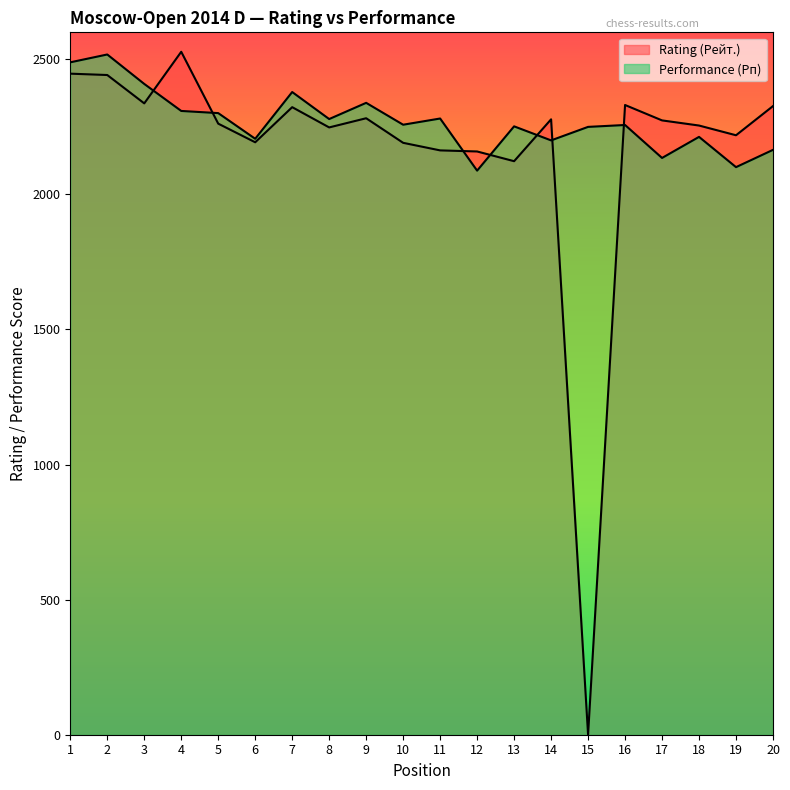

What is the difference between the Rating (Рейт.) values at 6 and 7?

130